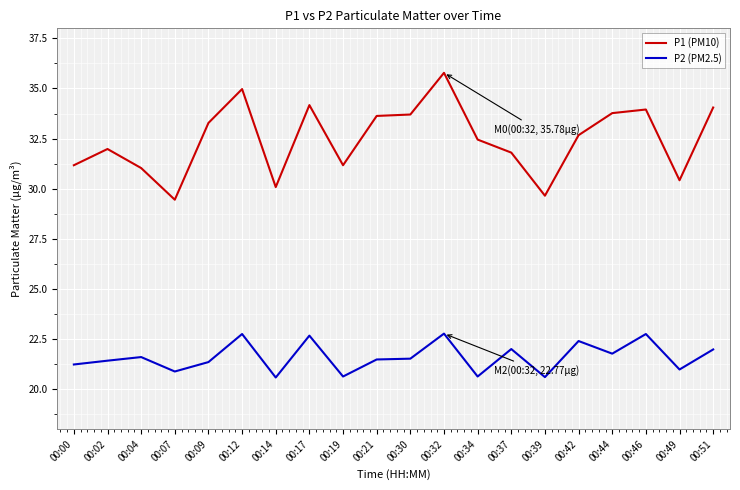

List the series in order of their peak value, highest first.

P1 (PM10), P2 (PM2.5)